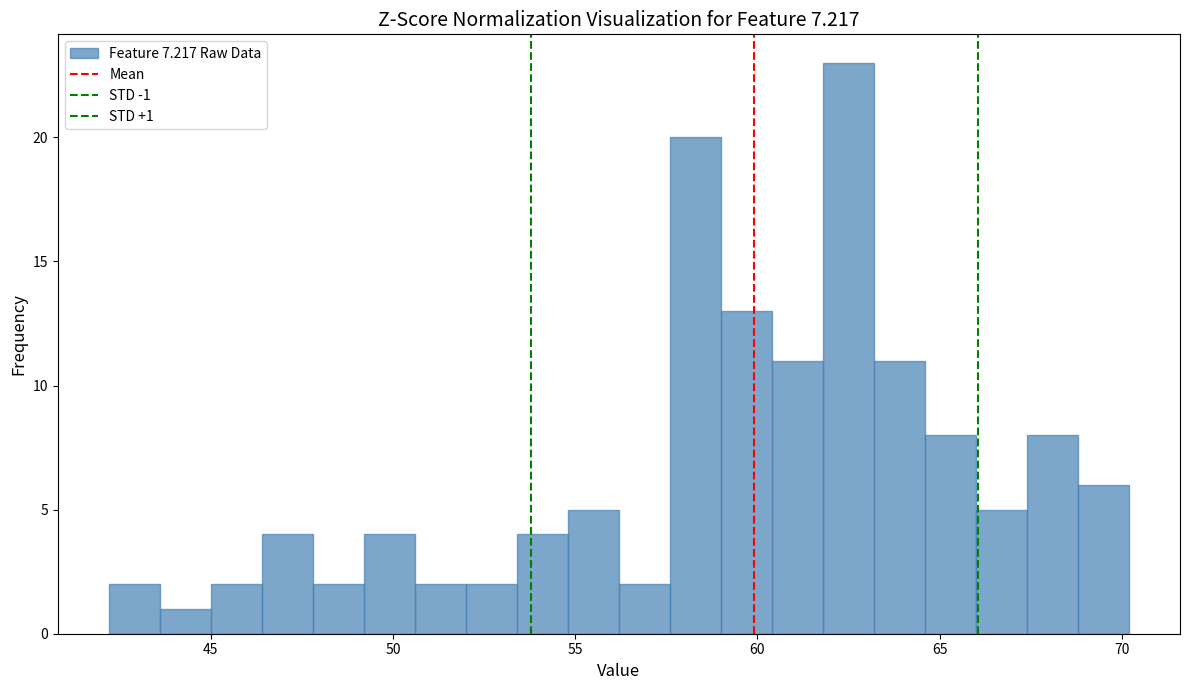

Read against the x-axis, roughly where is the centre of the tallest bar?

62.5